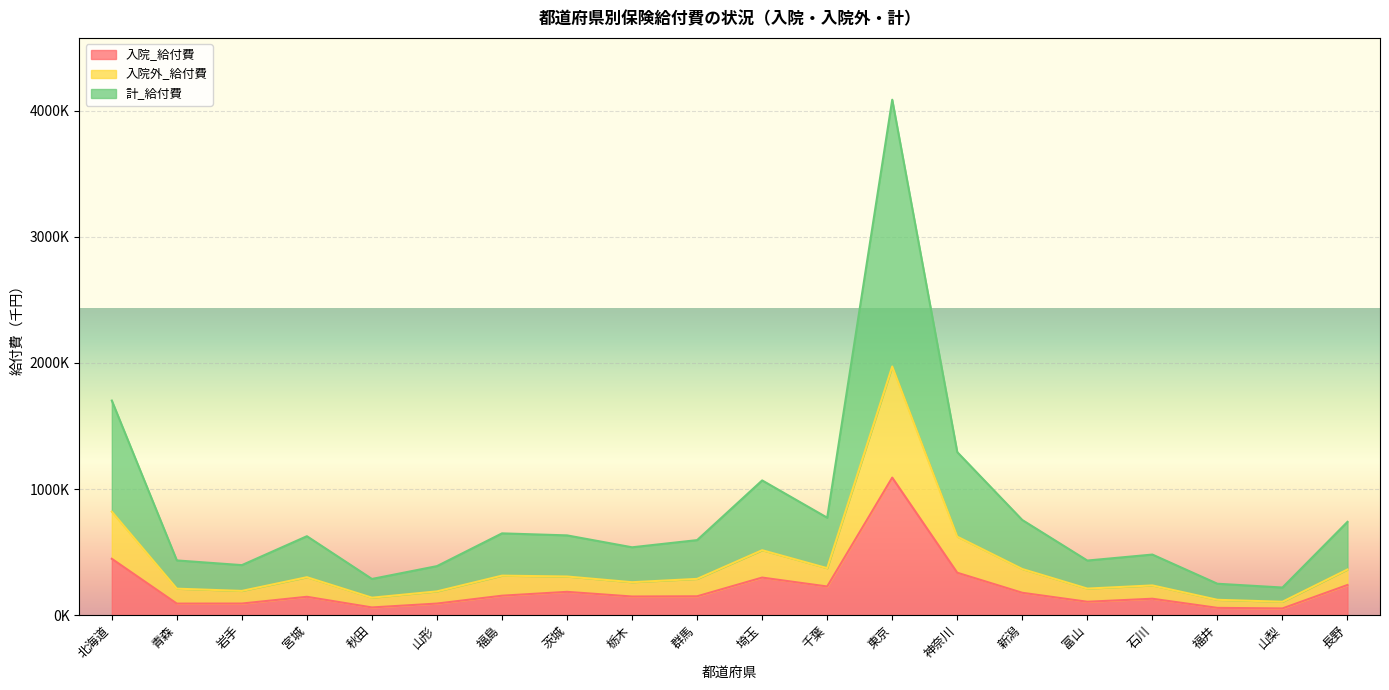

How many lines are shown in the chart?

3